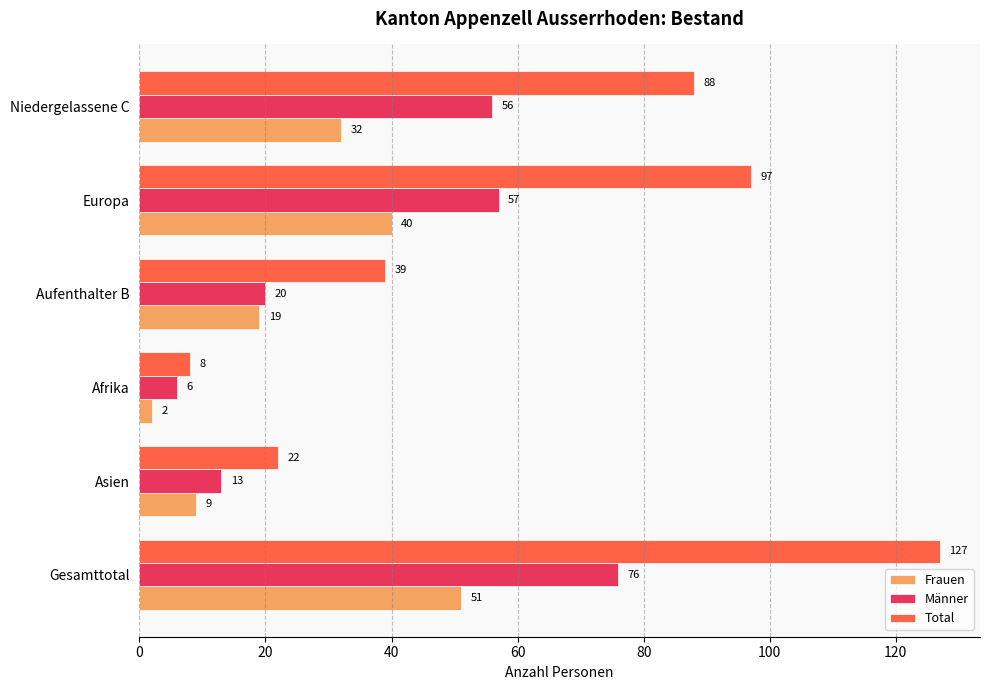

Is the value of Frauen at Niedergelassene C greater than the value of Total at Niedergelassene C?

No